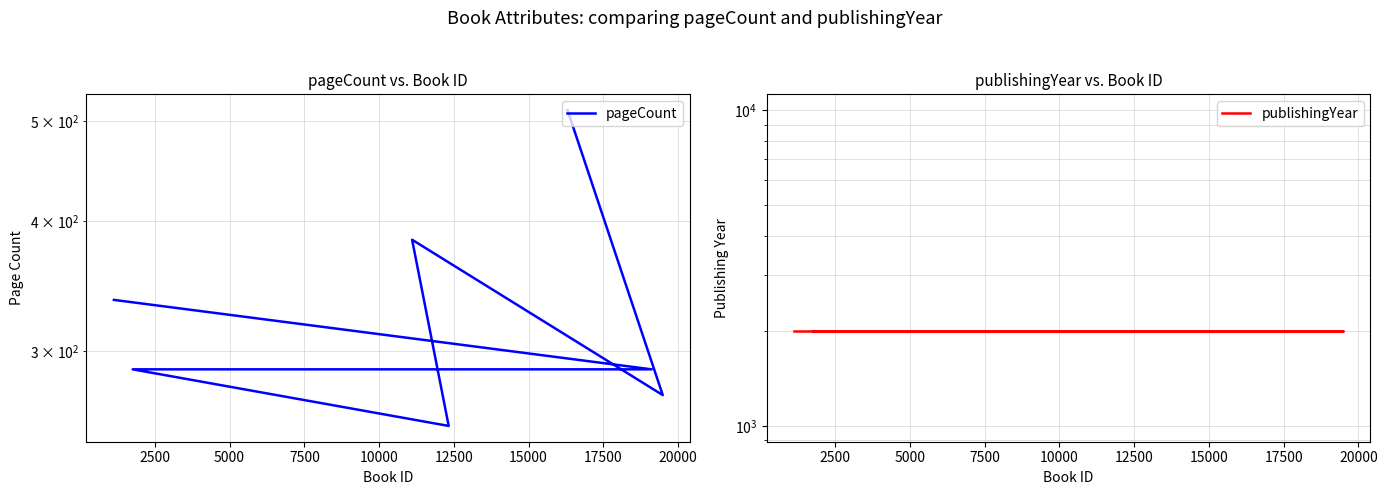

At 12500, list the series in order from smallest to largest.

pageCount, publishingYear